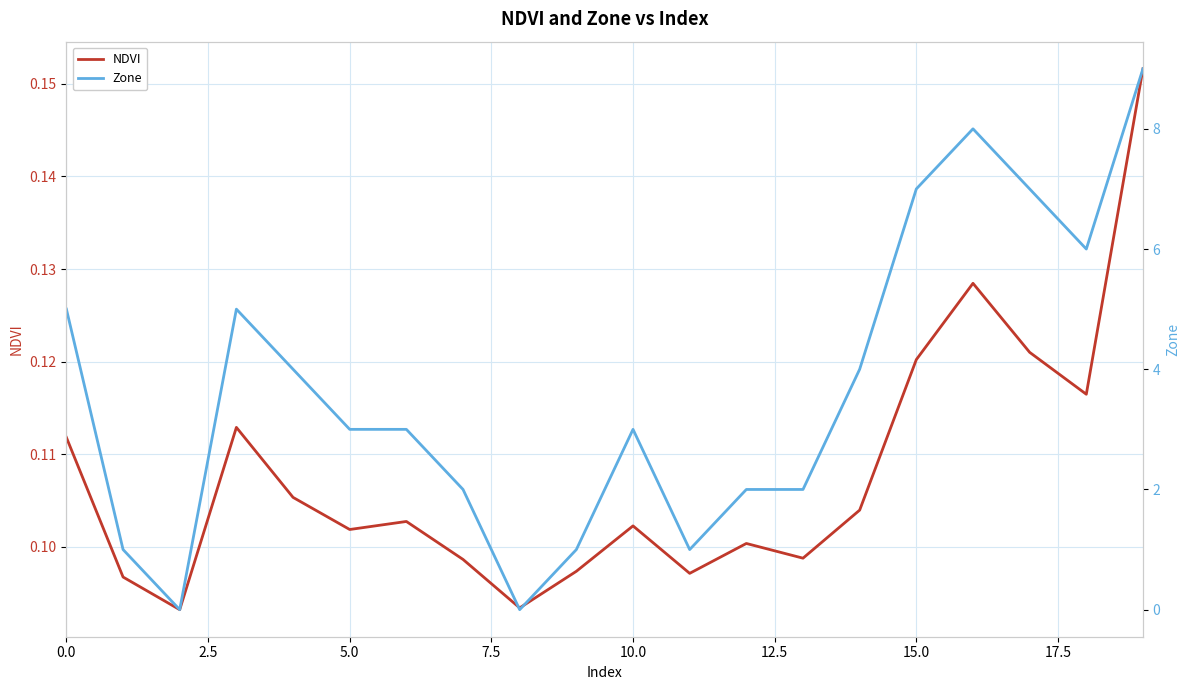

What are all the series names shown in the legend?

NDVI, Zone